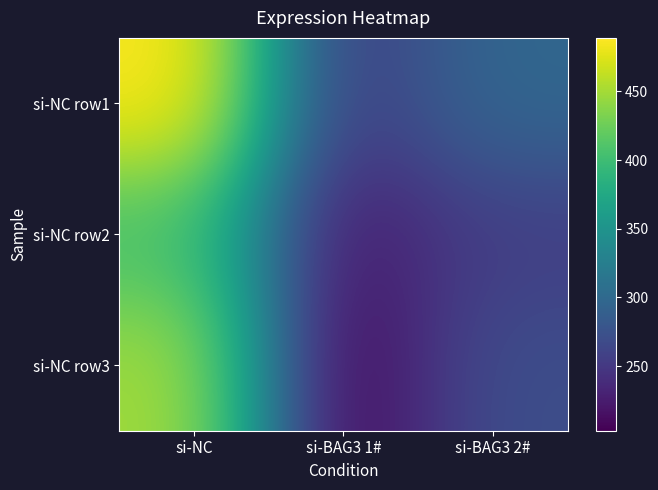

Which series has the largest total across all categories?

si-NC row1